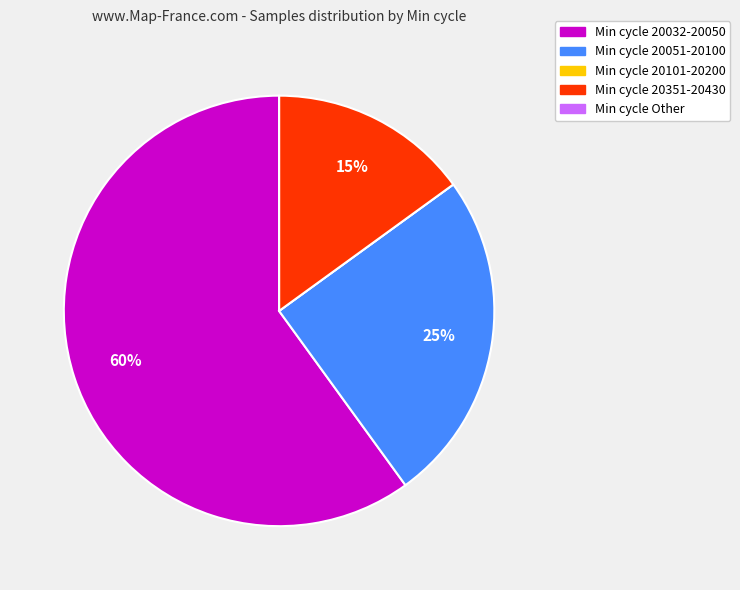

To the nearest percent, what is the average slice percentage?

20%